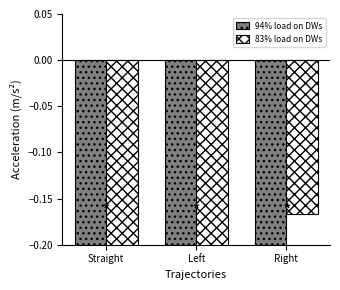

Which series has the largest range (max minus min)?

94% load on DWs